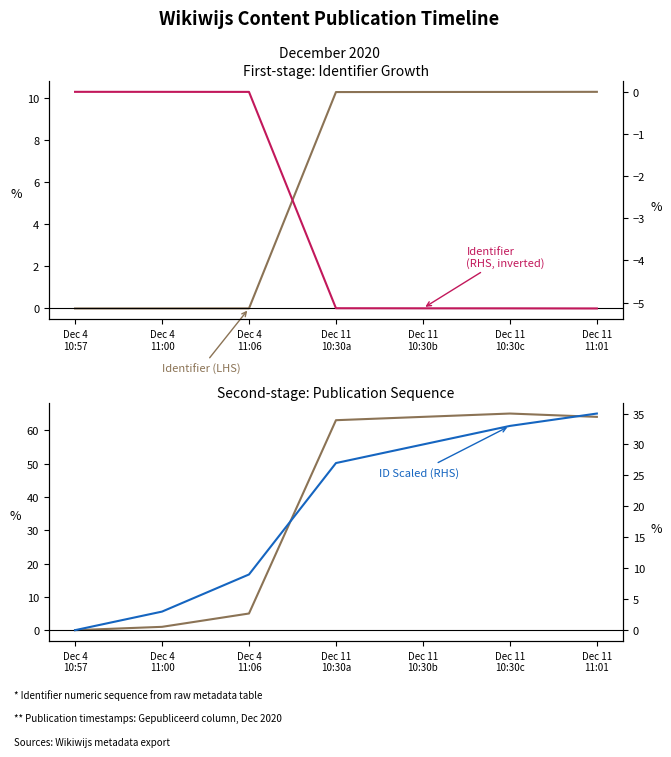

Which series has the largest total across all categories?

ID Delta (LHS)